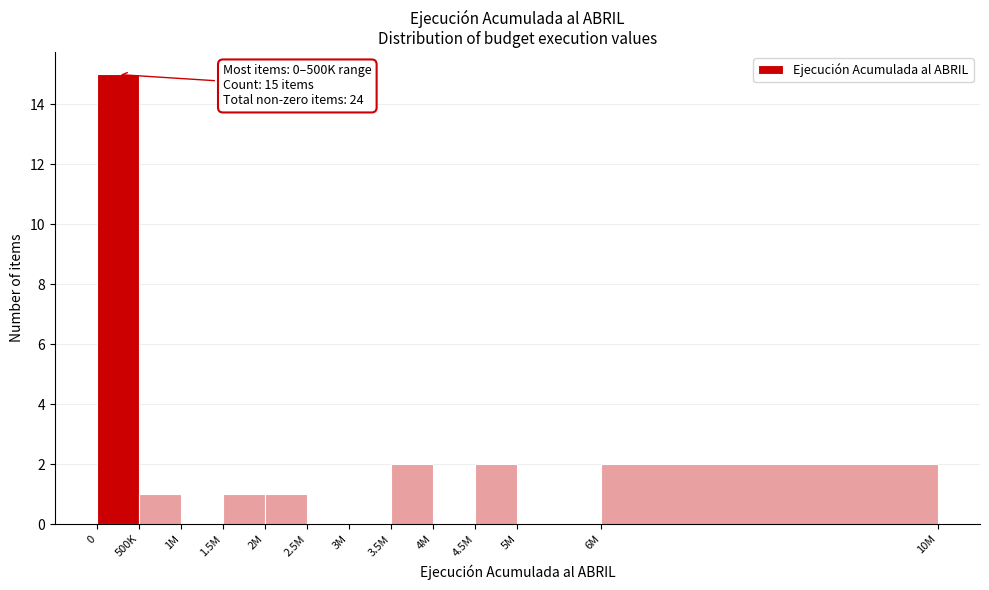

Reading right to left, list all the values displayed in this chart.

6M=2	5M=0	4.5M=2	4M=0	3.5M=2	3M=0	2.5M=0	2M=1	1.5M=1	1M=0	500K=1	0=15